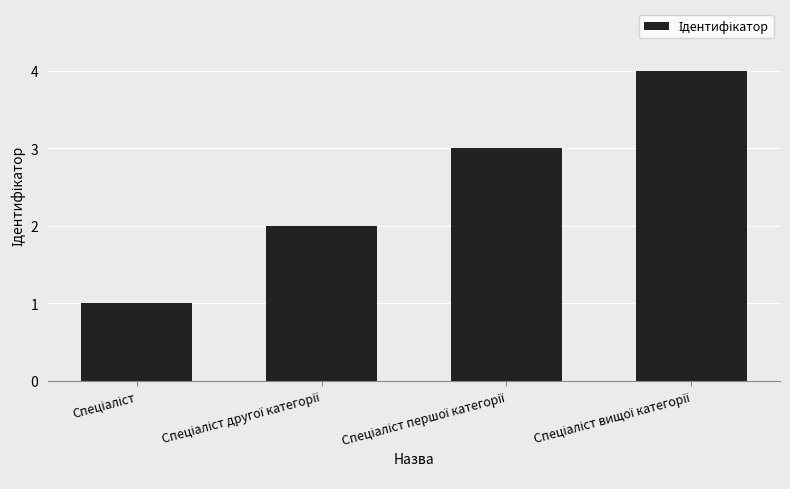

What is the greatest value displayed?

4